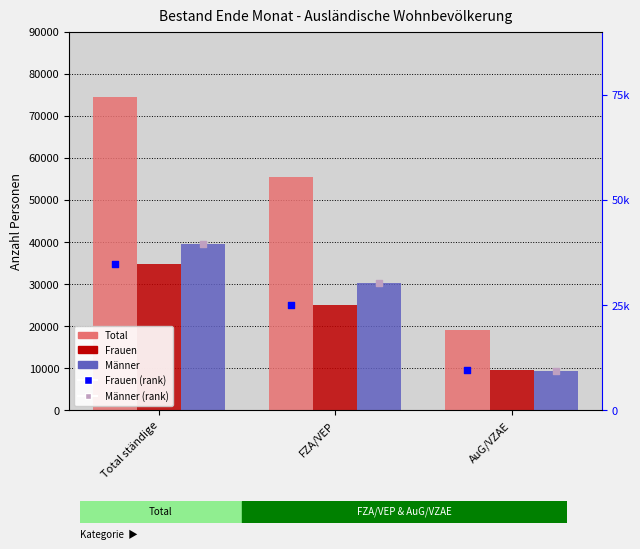

Which series reaches the minimum Y coordinate?

Männer